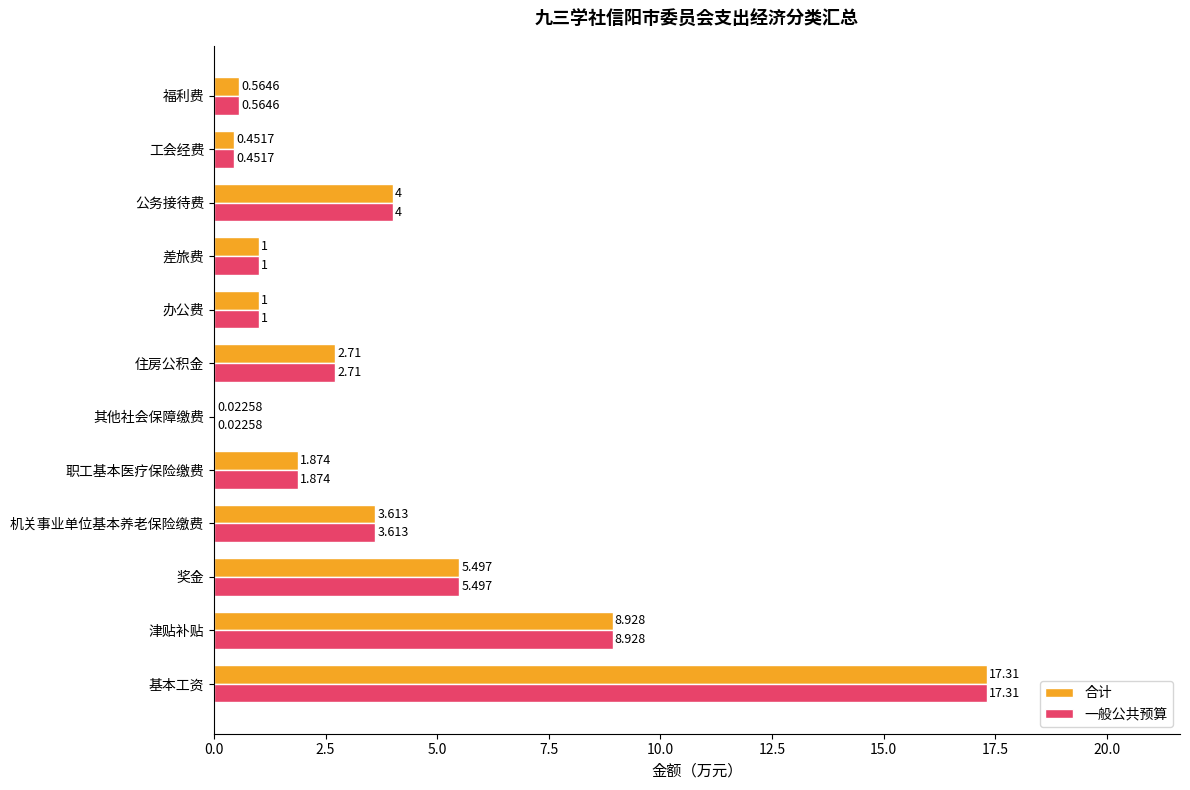

Where is 合计 nearest to the value 8?

津贴补贴